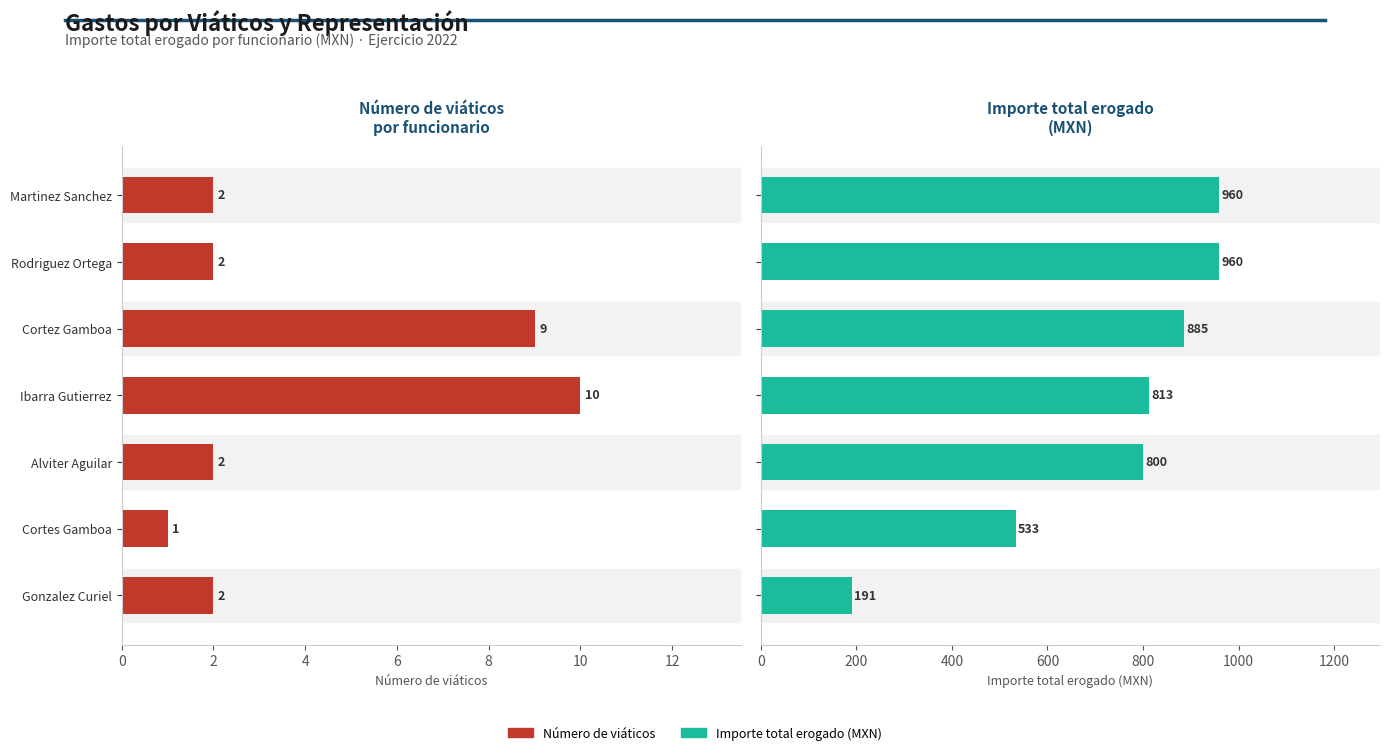

Are the bars horizontal?

Yes